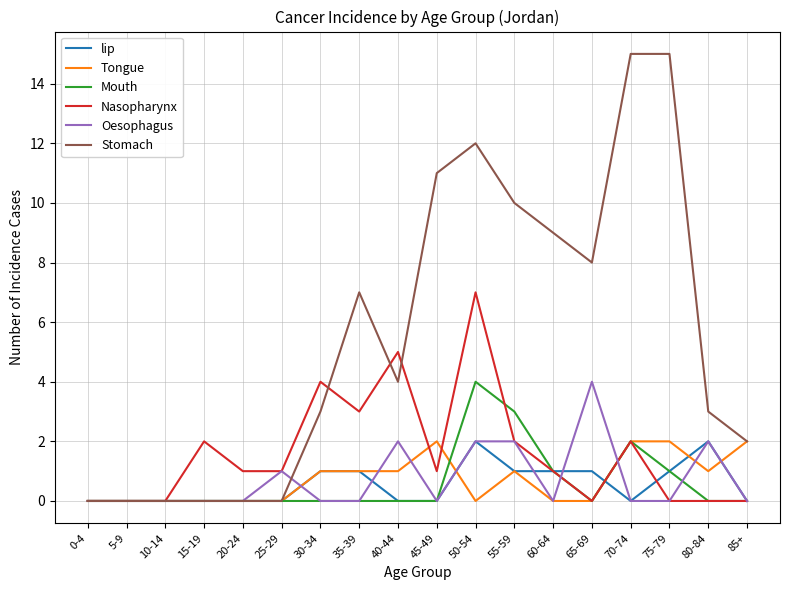

Which series changed the most between 20-24 and 50-54?

Stomach